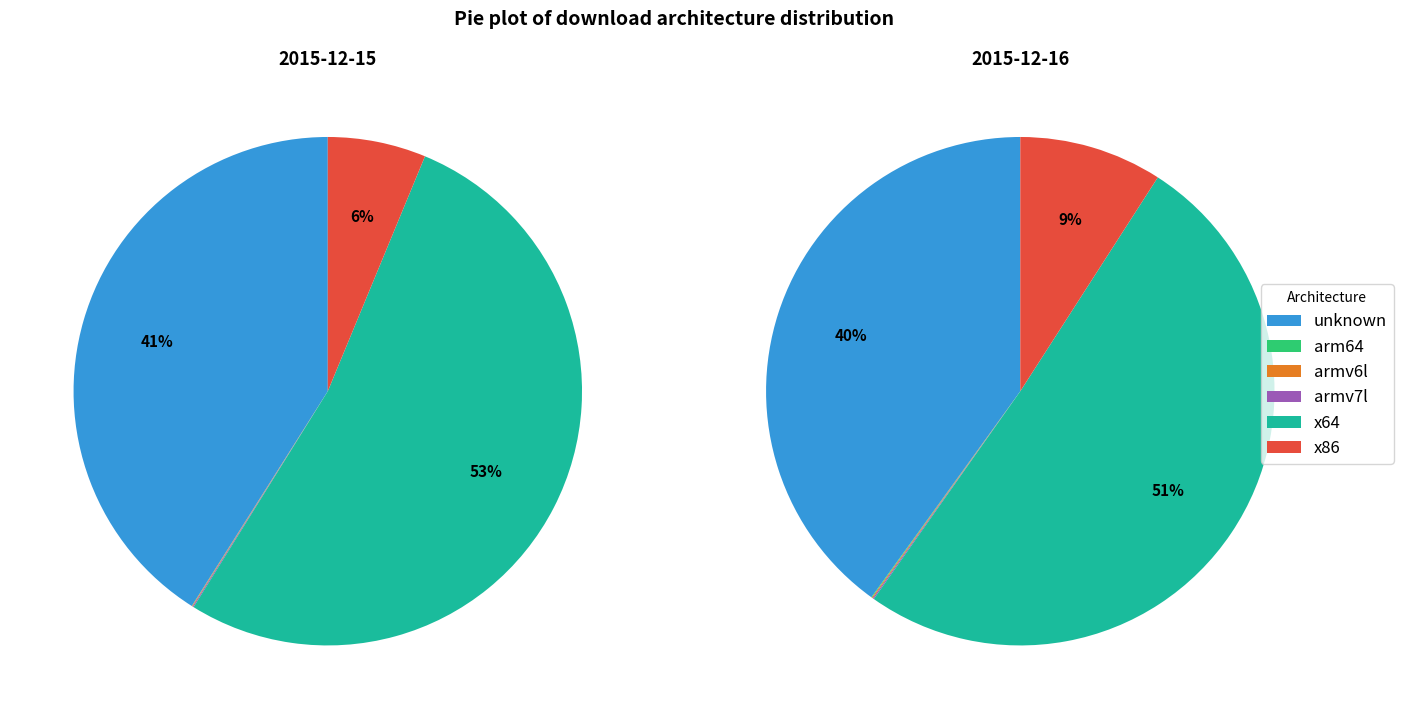

The 2015-12-16 slice represents 32% of the pie. True or false?

False